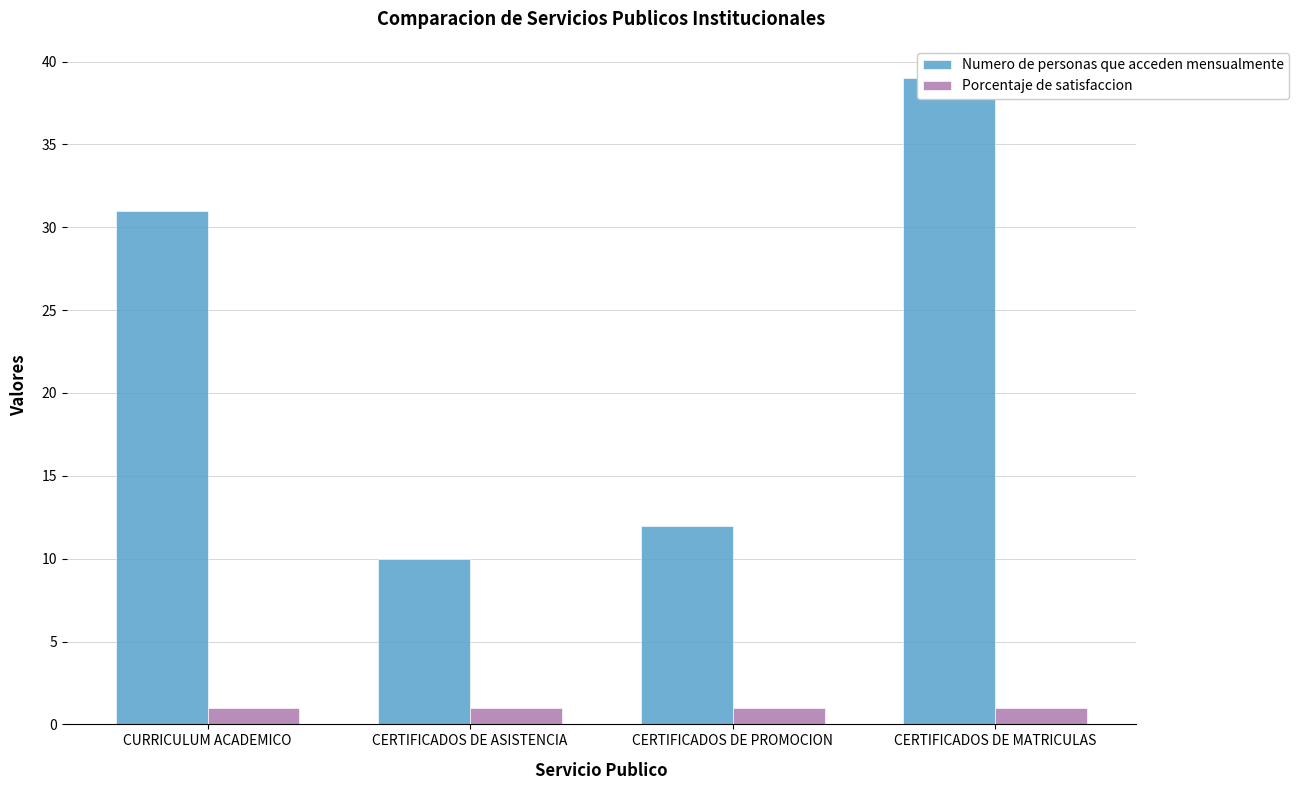

The Numero de personas que acceden mensualmente series shows 39 at CERTIFICADOS DE MATRICULAS. True or false?

True